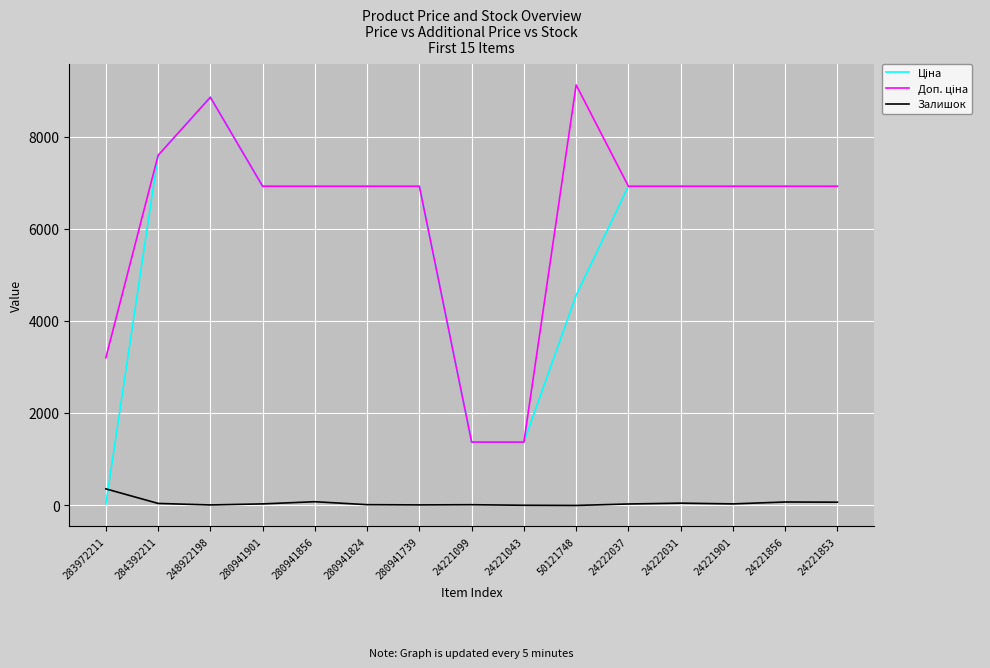

At which category is the sum across all series the highest?

248922198